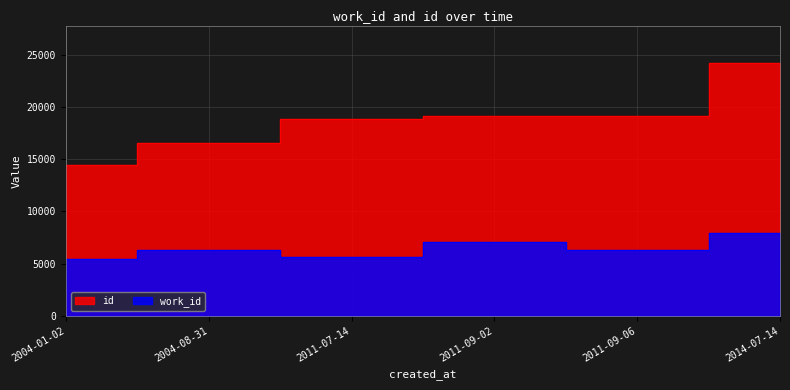

Reading left to right, list all the values displayed in this chart.

id: 14488	16571	18860	19131	19140	24176
work_id: 5397	6264	5585	7080	6264	7969